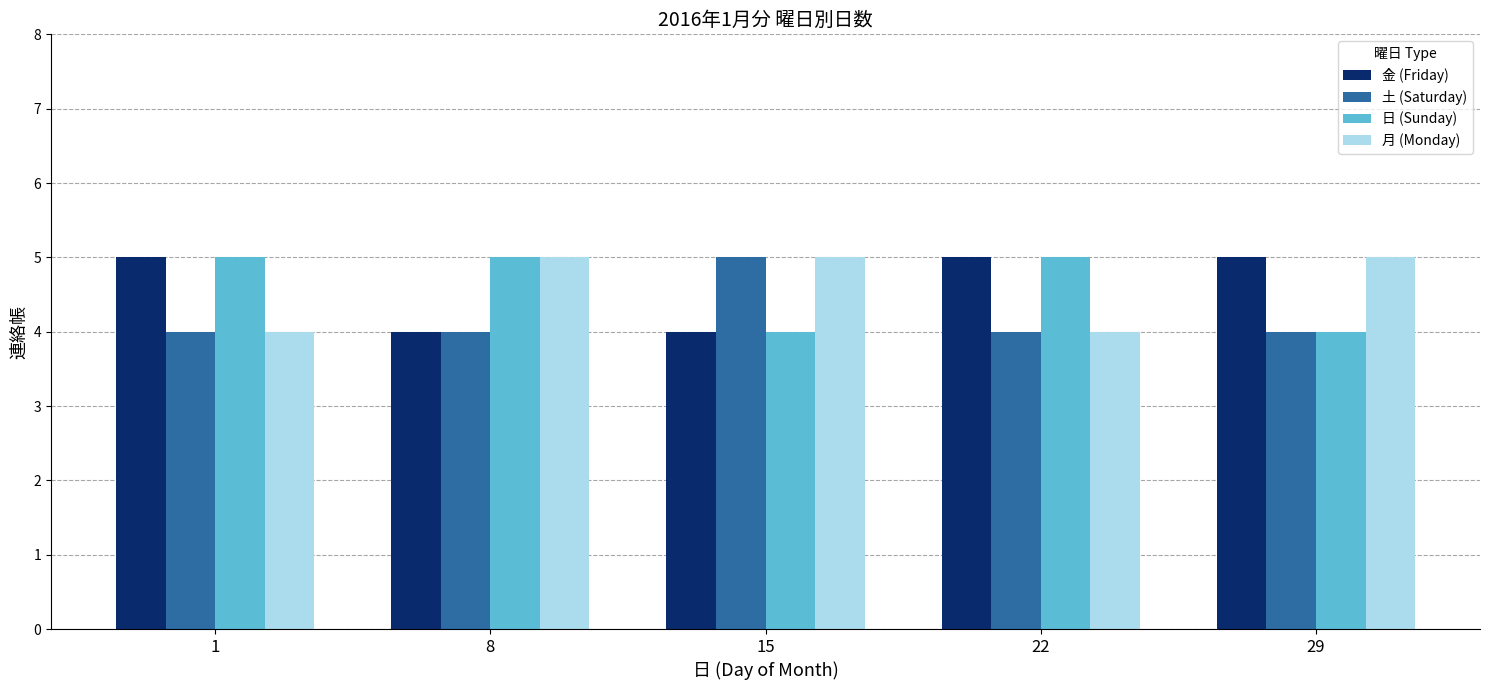

Reading right to left, transcribe all the data shown in this chart.

金 (Friday): 5	5	4	4	5
土 (Saturday): 4	4	5	4	4
日 (Sunday): 4	5	4	5	5
月 (Monday): 5	4	5	5	4